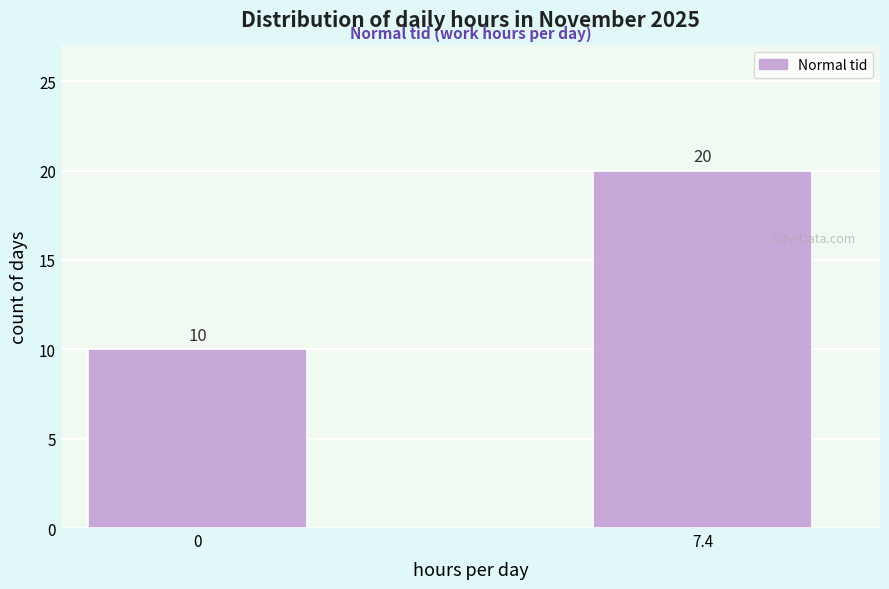

Reading left to right, extract all data points from this chart.

10	20